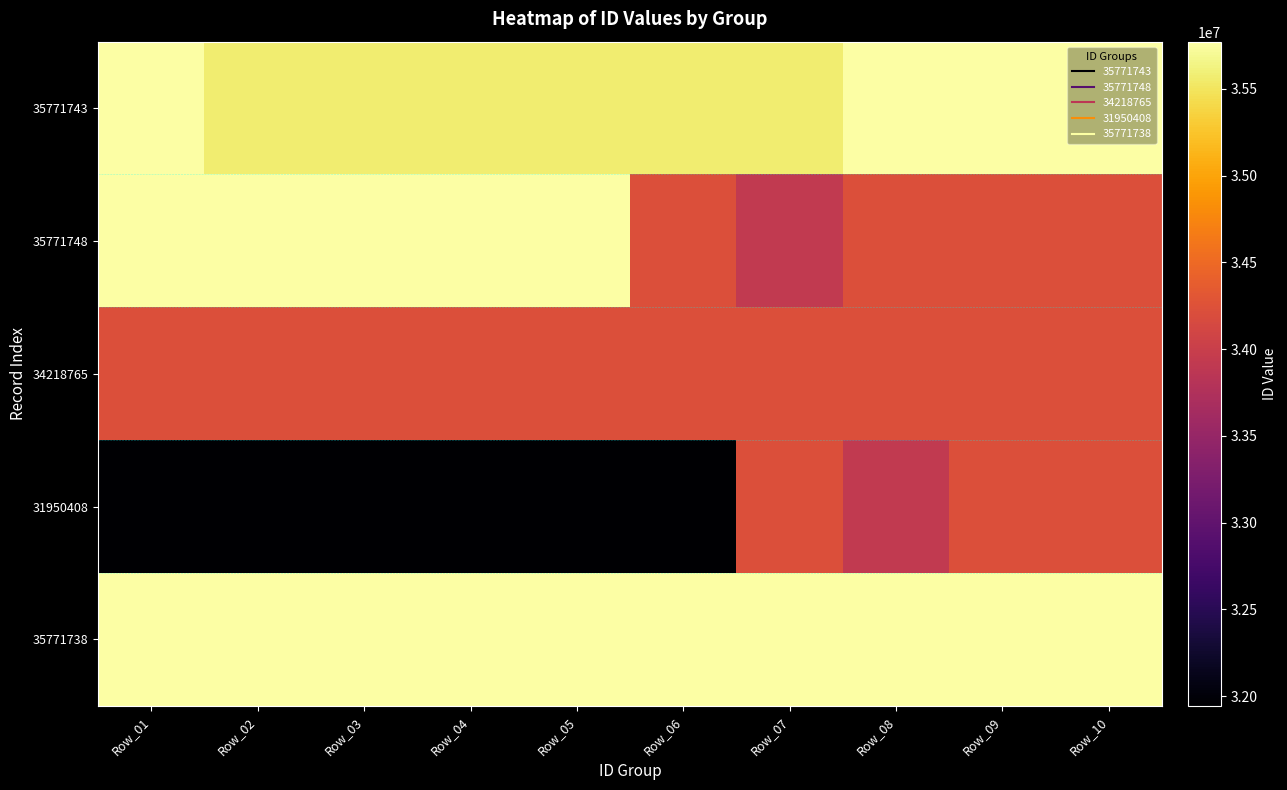

What is the spread (max minus min) of values at Row_03?

3826496